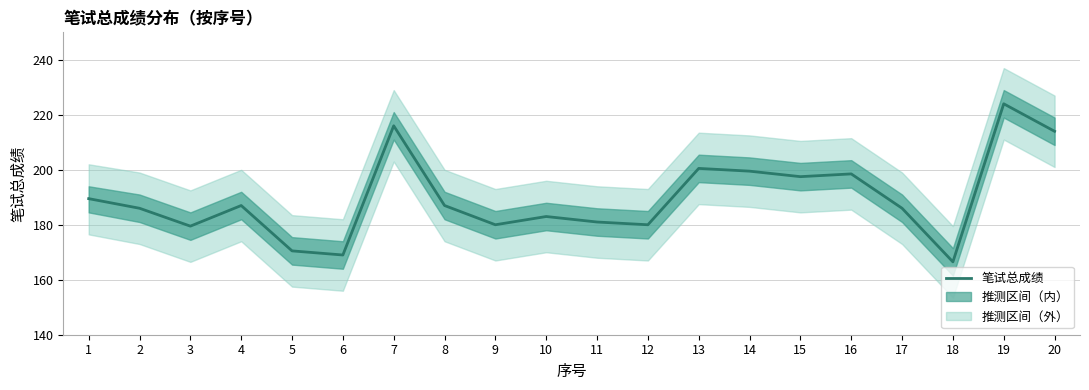

What is the value of the 2nd point from the left?

186.0